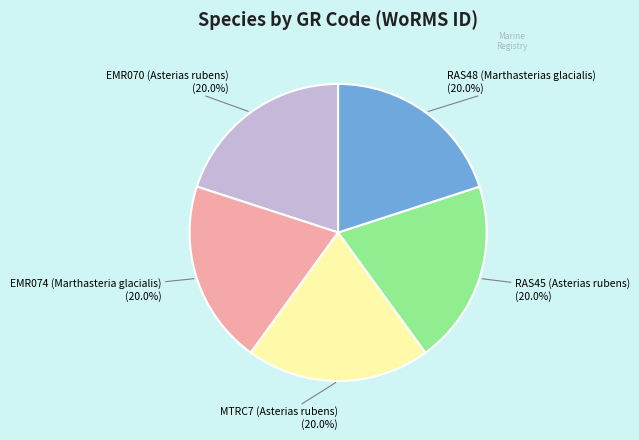

What is the ratio of the value at EMR074 (Marthasteria glacialis) to the value at RAS48 (Marthasterias glacialis)?

1.0